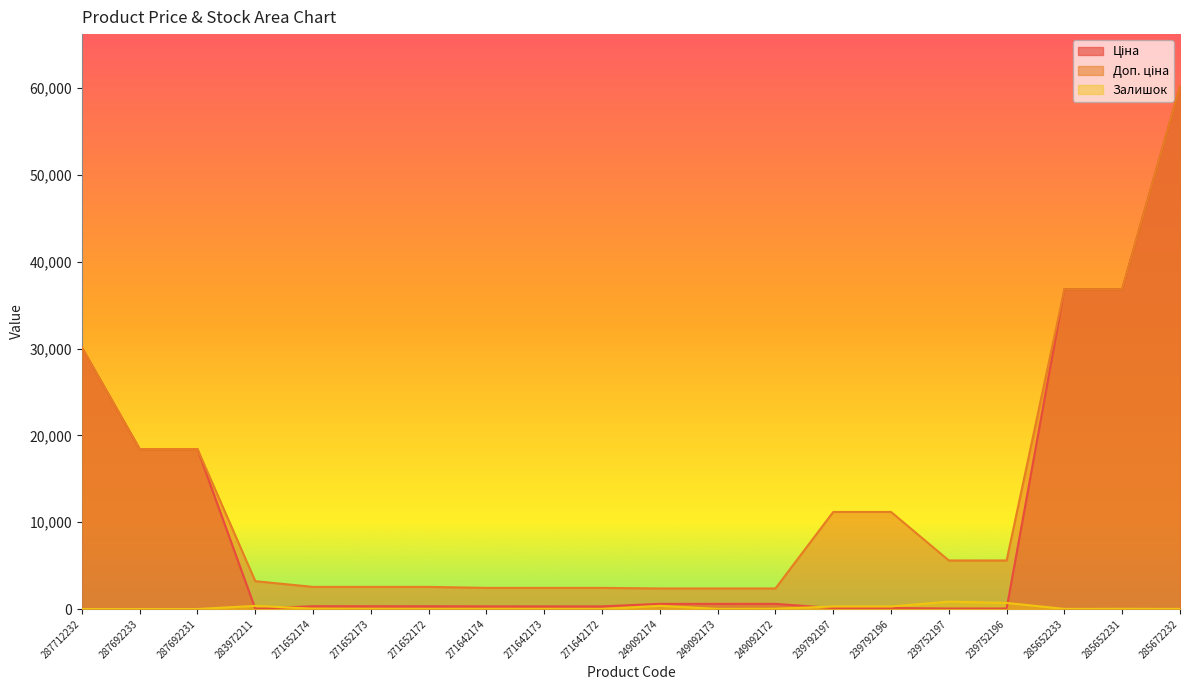

Which label corresponds to the largest value in the chart?

285672232